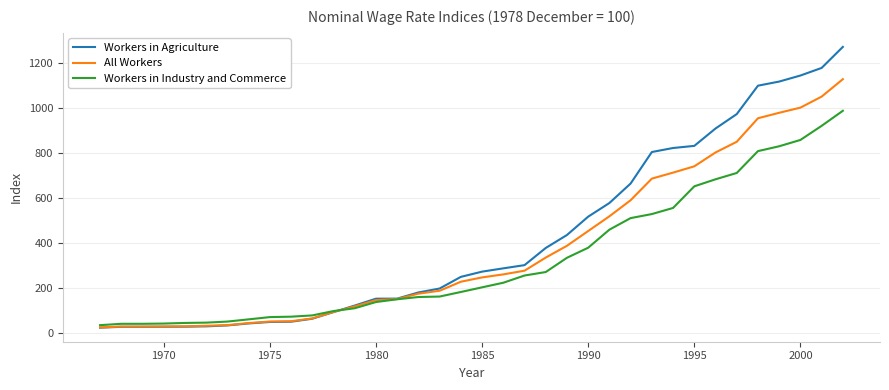

What is the maximum value shown in the chart?

1269.6